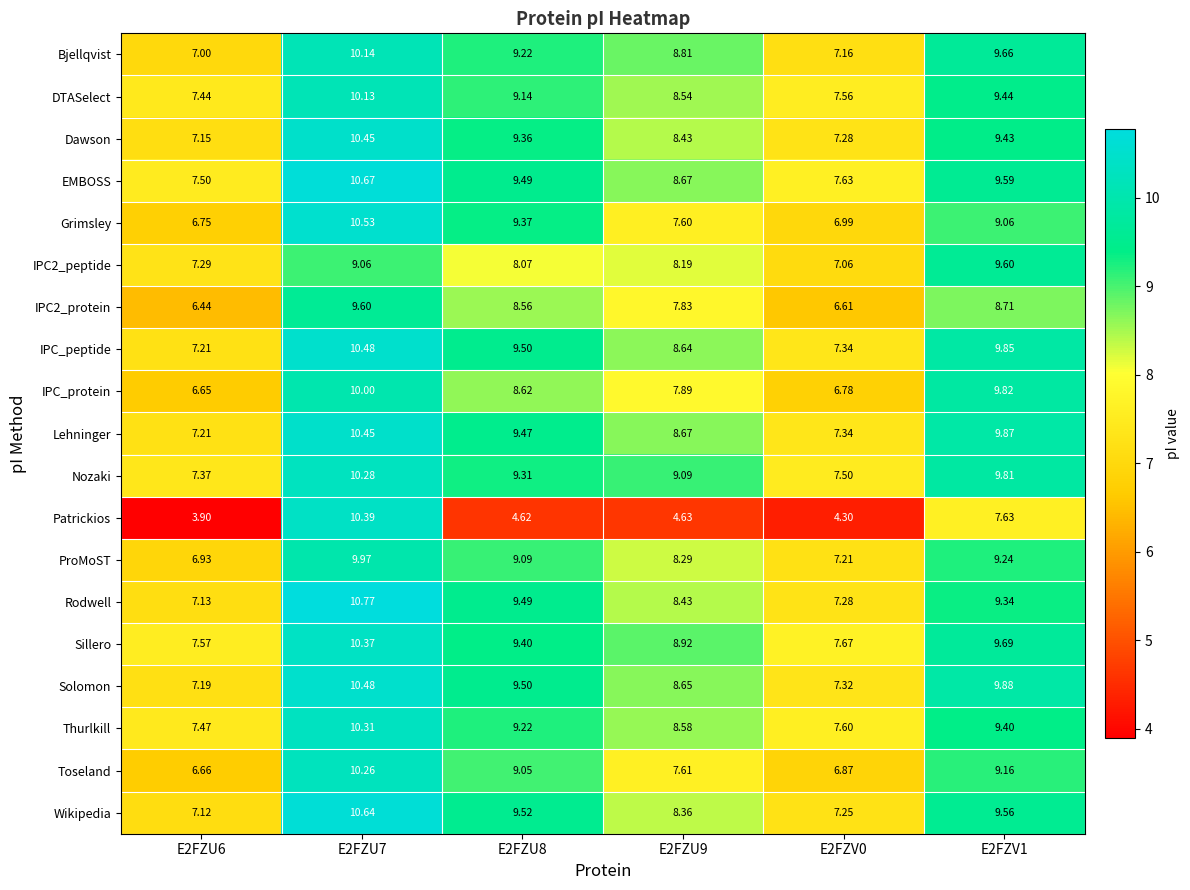

Which series has the widest spread of values?

Patrickios